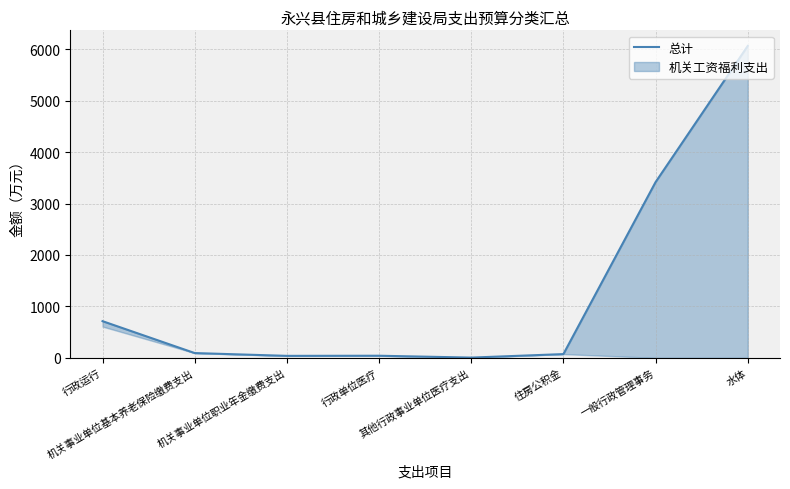

What is the difference between the second highest and second lowest values?

3378.5